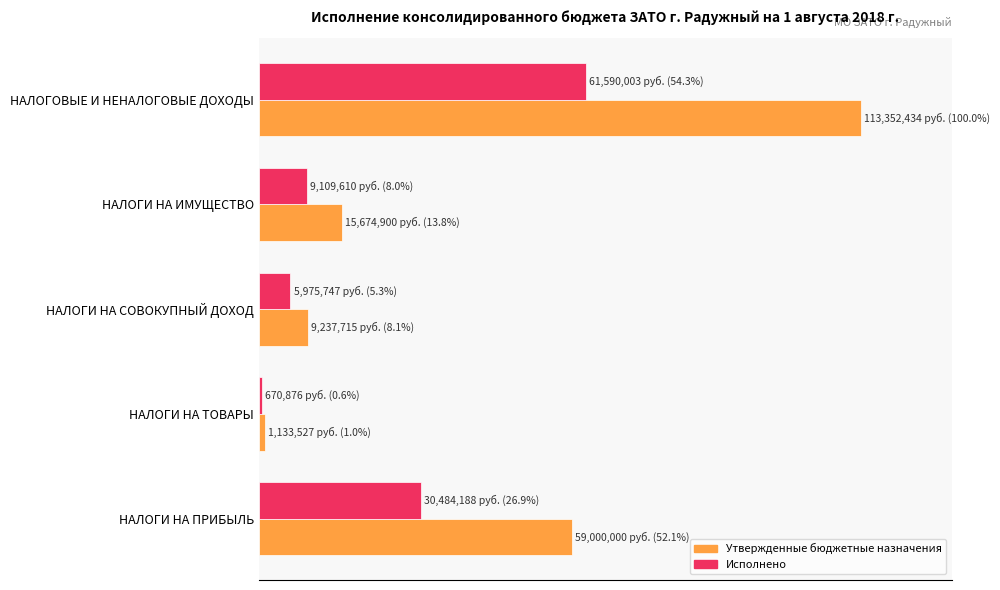

At which category is the sum across all series the highest?

НАЛОГОВЫЕ И НЕНАЛОГОВЫЕ ДОХОДЫ